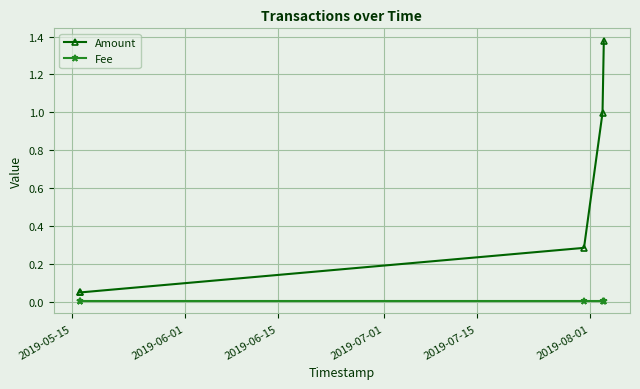

Which series has the largest total across all categories?

Amount